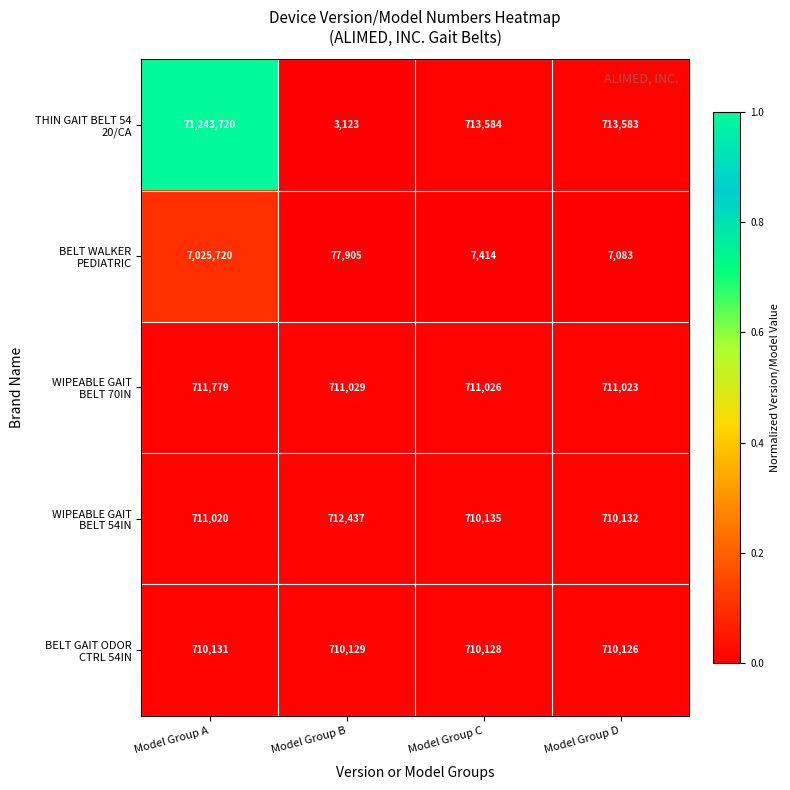

What is the total value across all series at Model Group B?

2214623